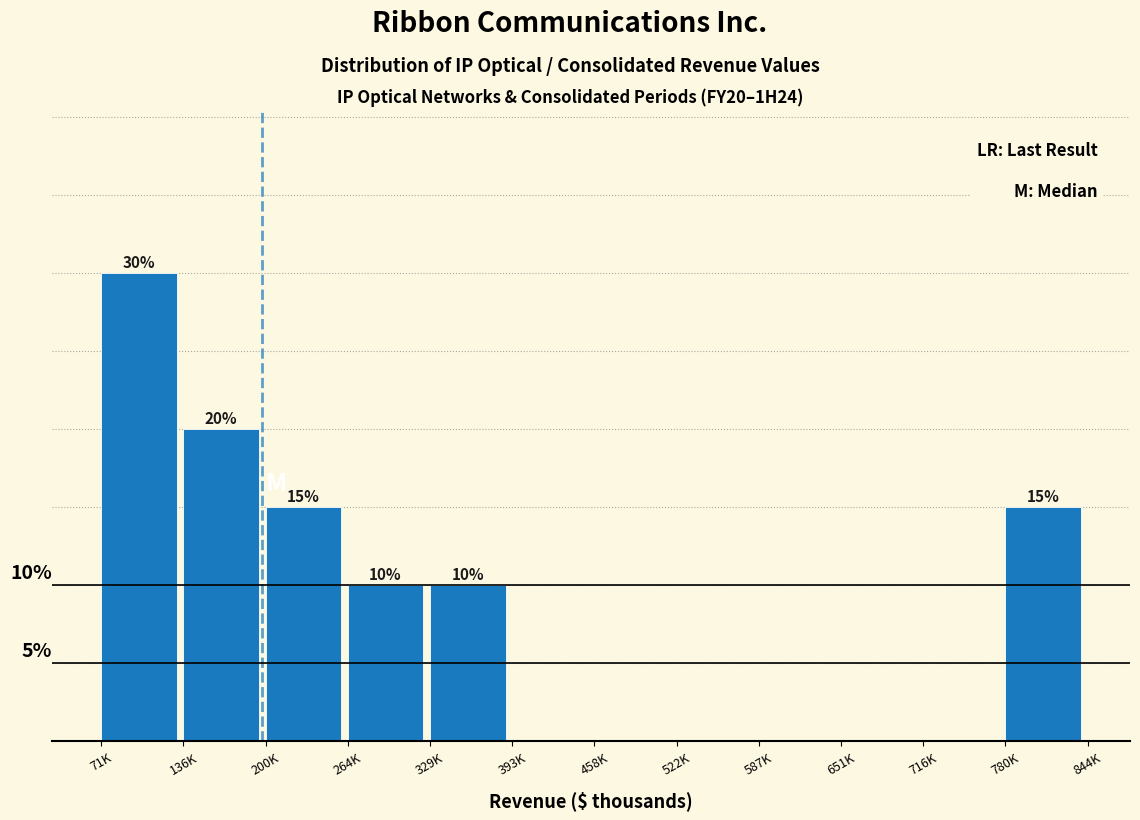

Where does the data first go above 10?

71K